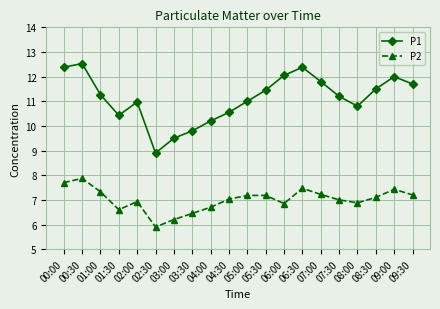

What are all the series names shown in the legend?

P1, P2